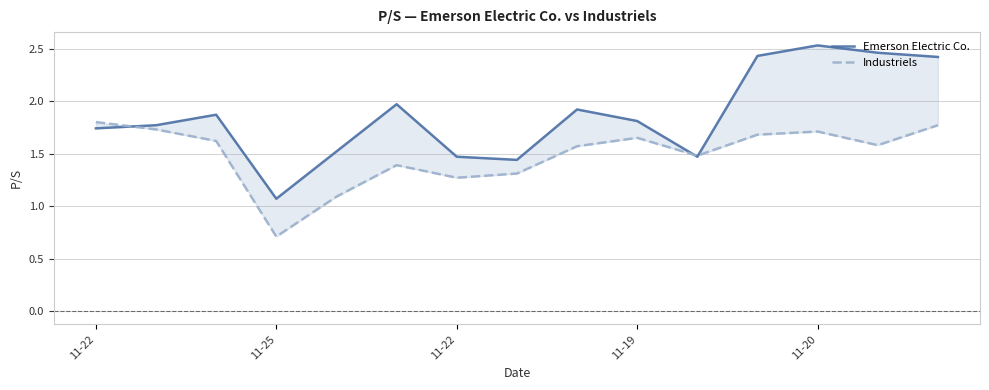

How many lines are shown in the chart?

2